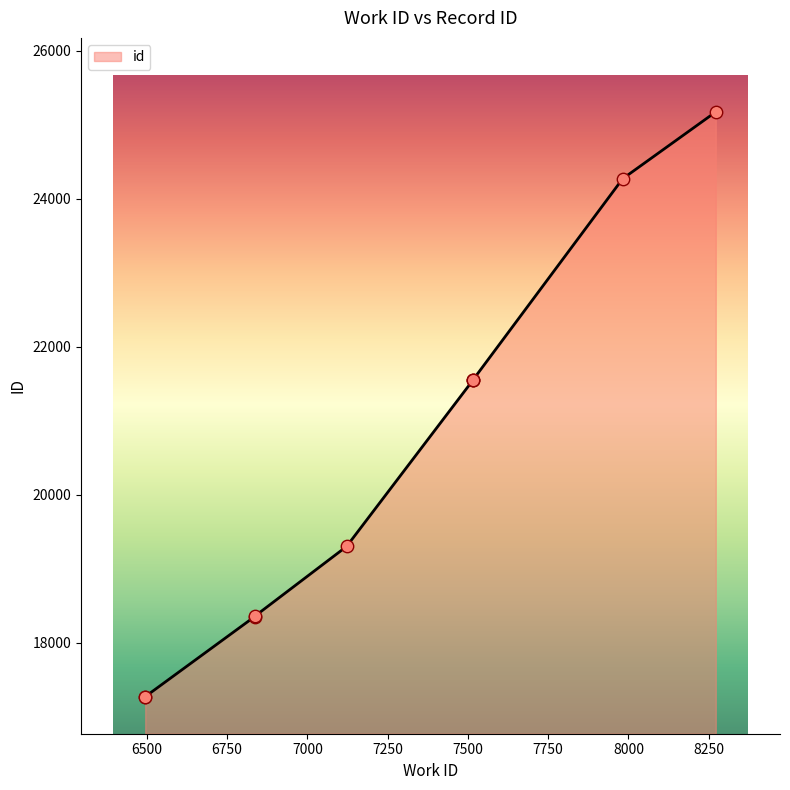

What is the change in value from 6495 to 6836?

+1086